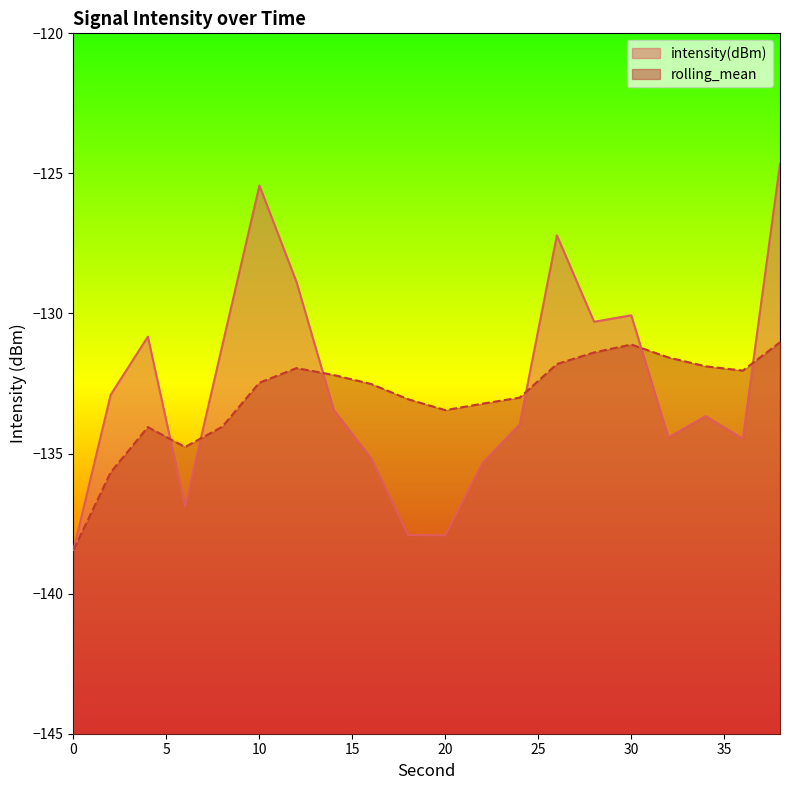

Between 4 and 24, which series saw the biggest shift?

intensity(dBm)